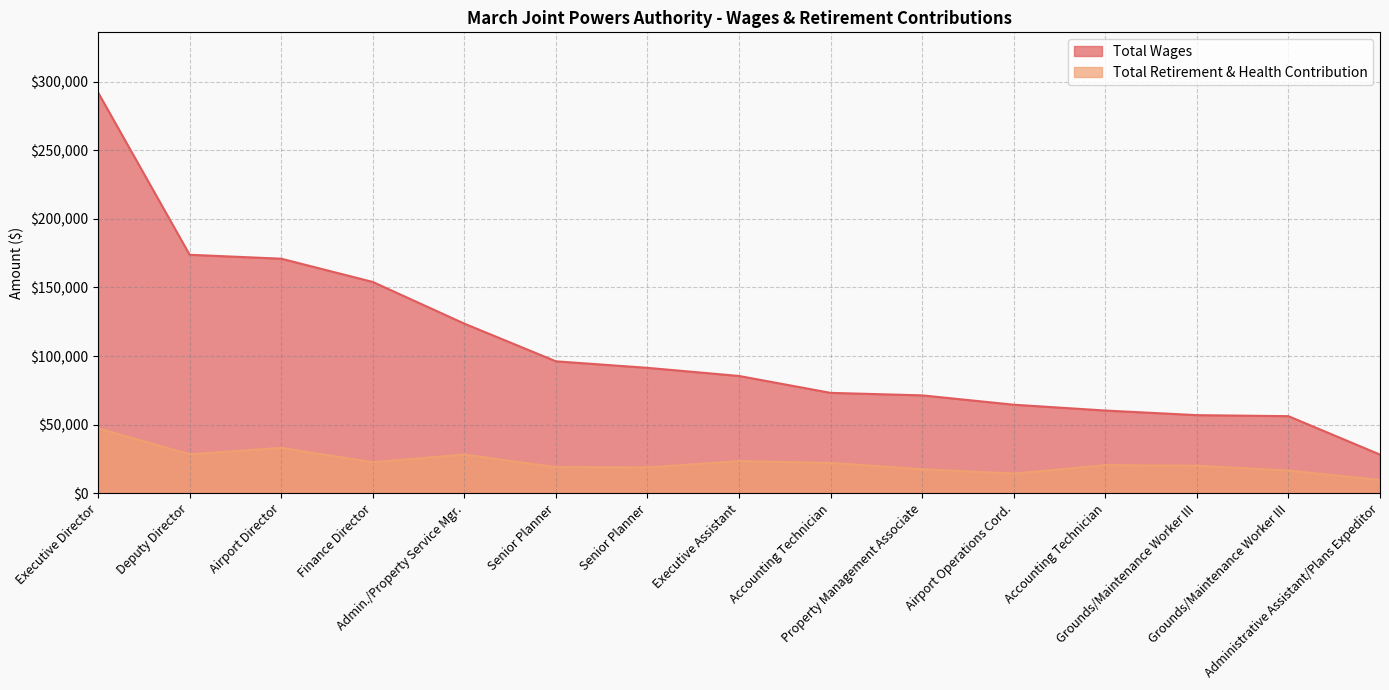

Is it true that Total Retirement & Health Contribution equals 49515 at Deputy Director?

False